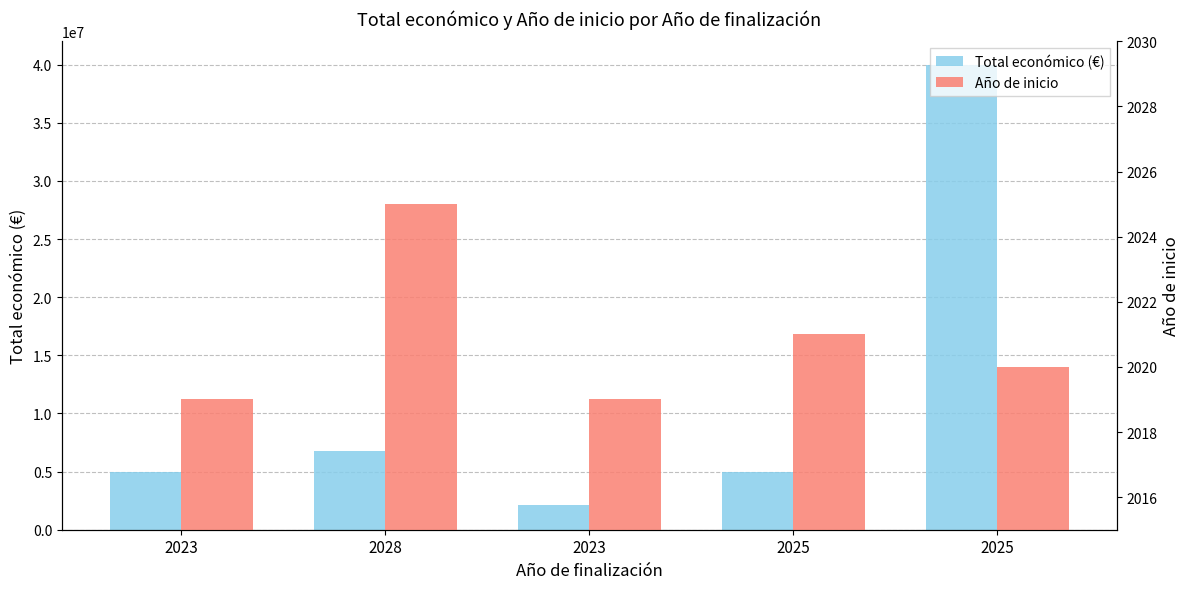

Where is Total económico (€) nearest to the value 21057770?

2028